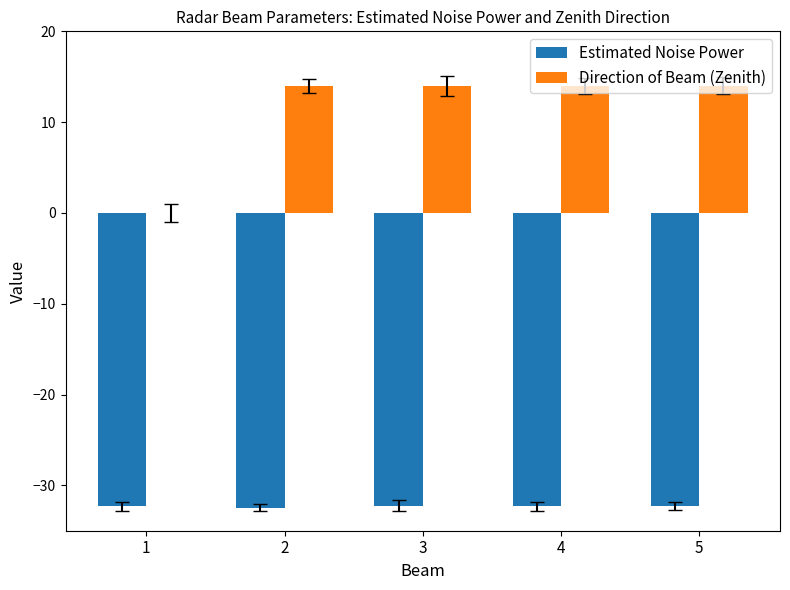

Read the Estimated Noise Power value at 3.

-32.2